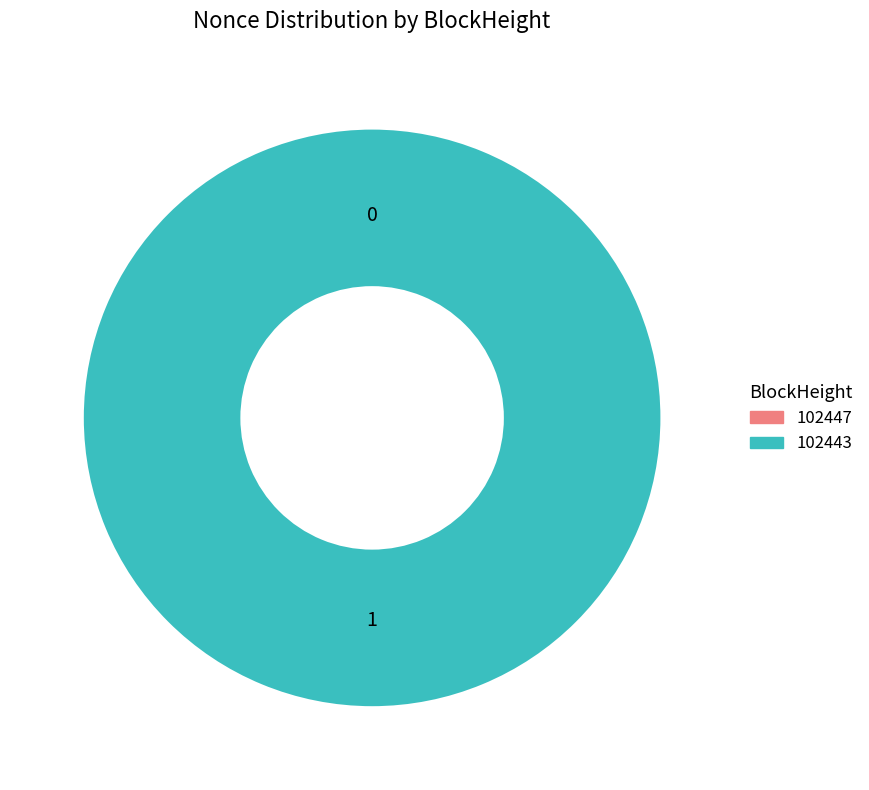

What is the largest slice in the pie chart?

102443